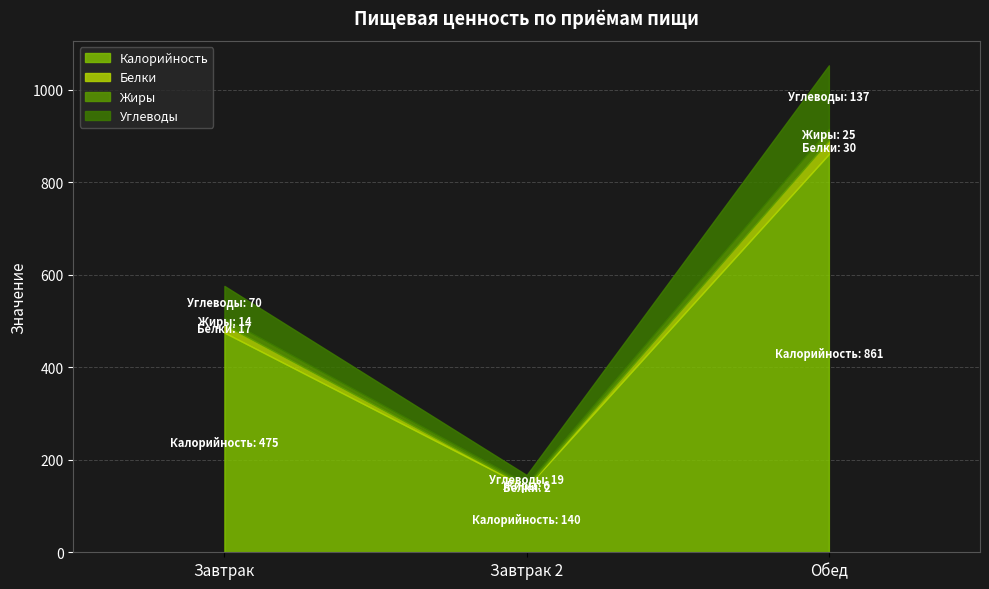

How many Белки values are between 2 and 30?

3